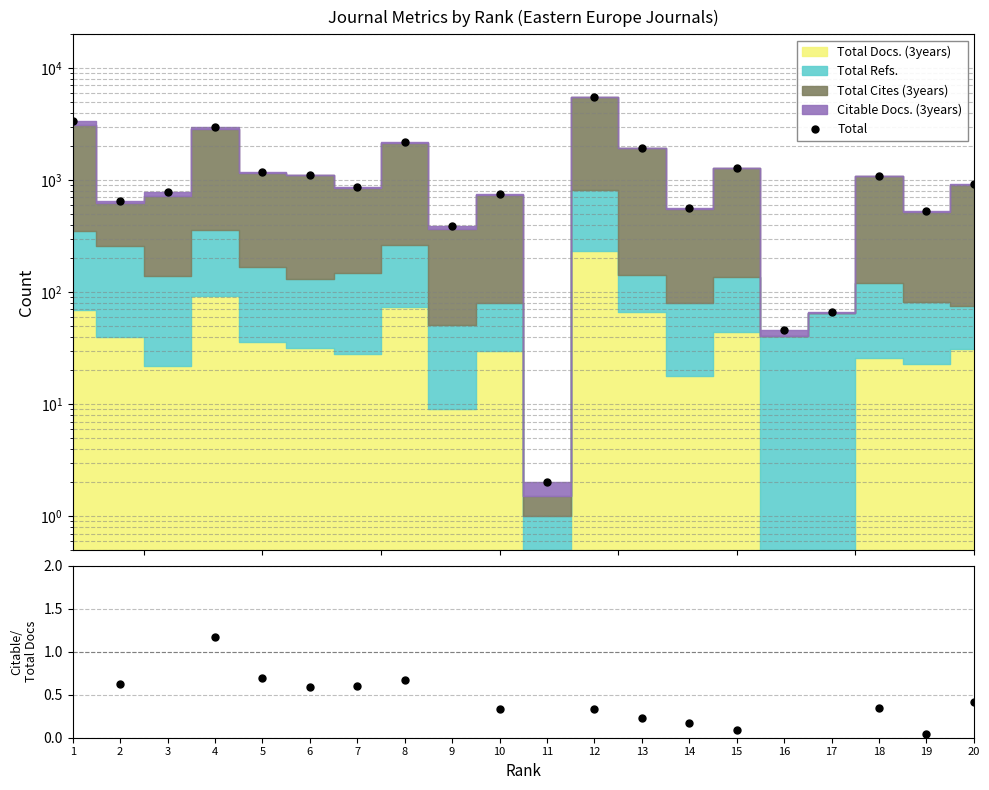

What is the value of the Citable/Total Docs point at the 10th from the left?

0.3